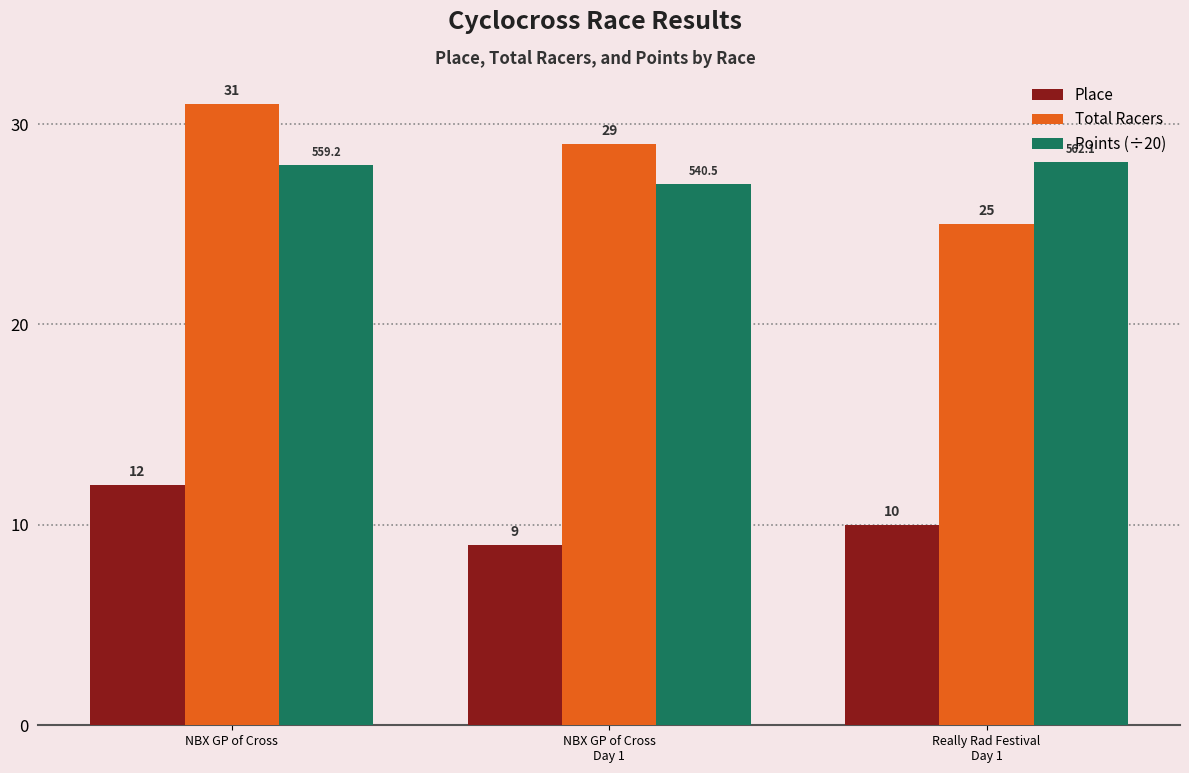

Which series has the widest spread of values?

Total Racers